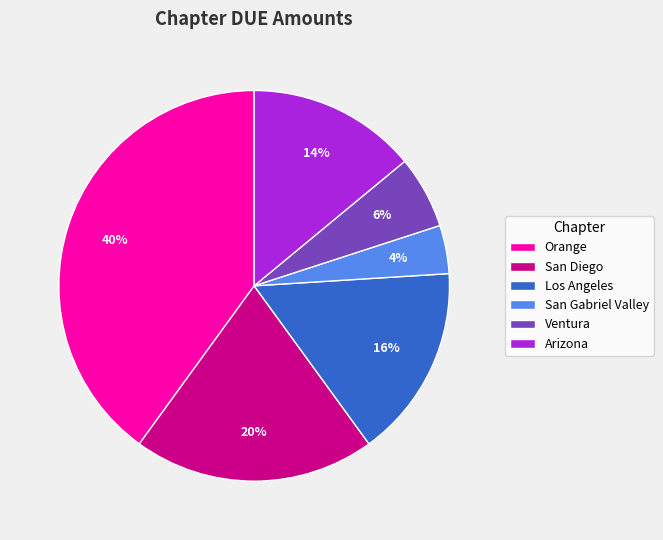

To the nearest percent, what percentage of the pie is Arizona?

14%